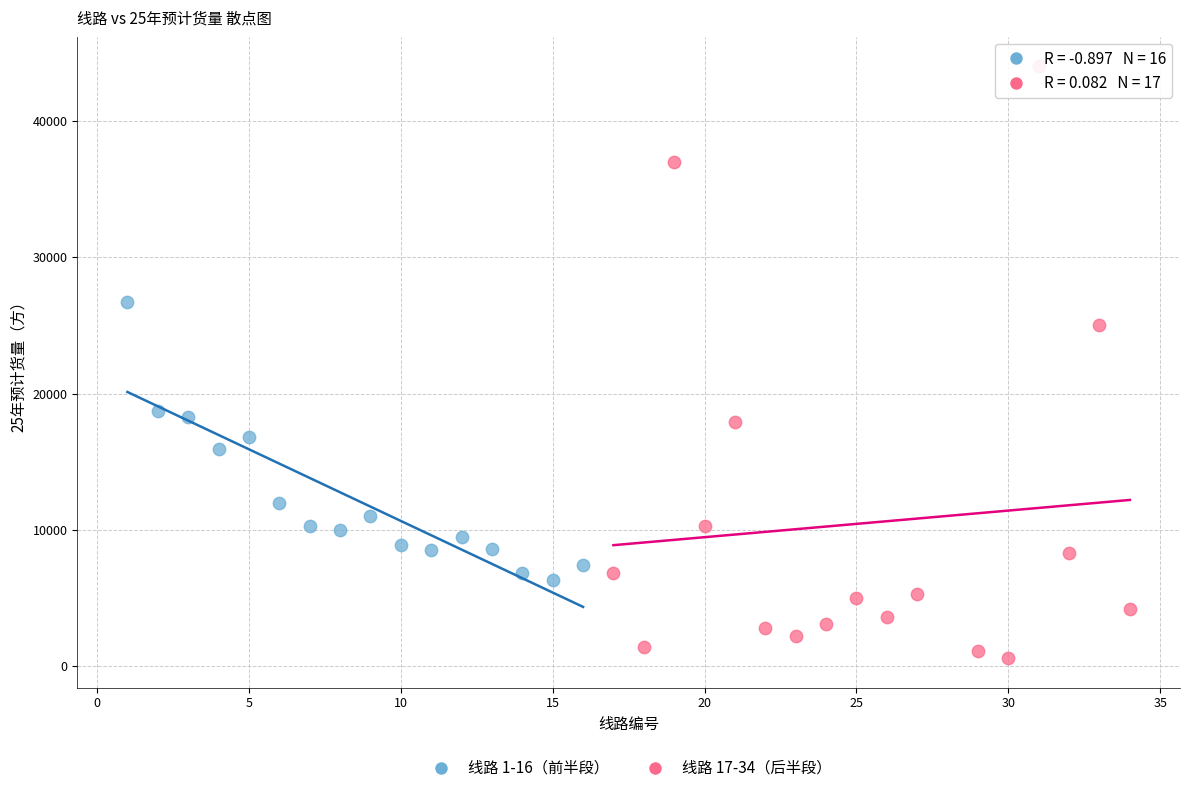

Which series reaches the minimum Y coordinate?

线路 17-34（后半段）